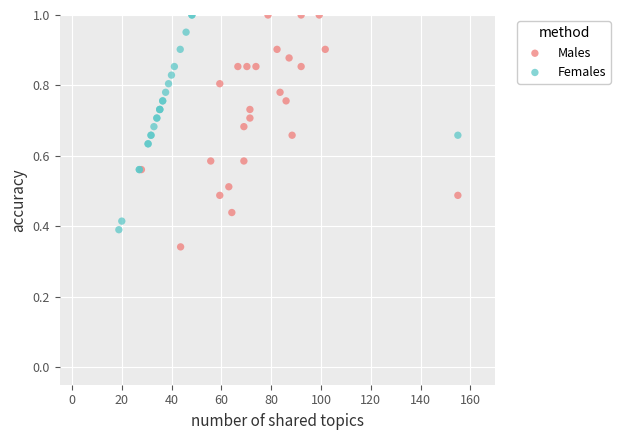

Which series reaches the minimum Y coordinate?

Males